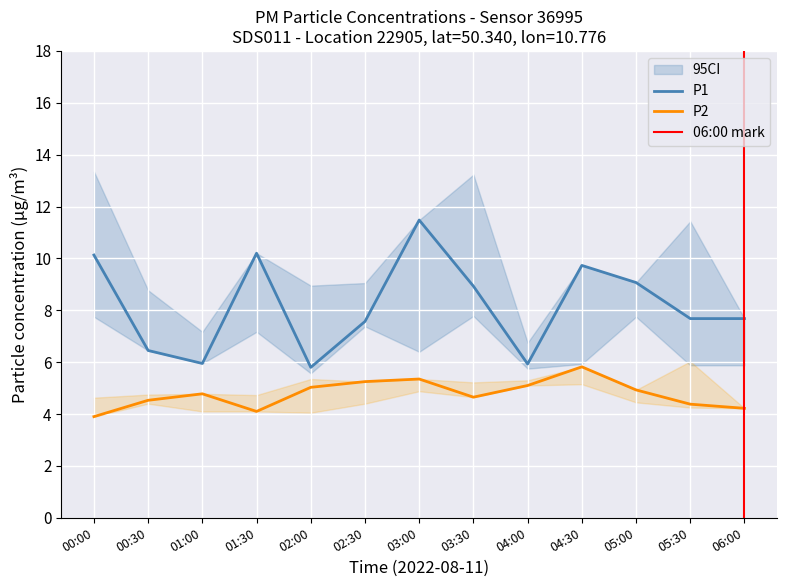

Reading left to right, transcribe all the data shown in this chart.

P1: 00:00=10.1	00:30=6.5	01:00=6.0	01:30=10.2	02:00=5.8	02:30=7.6	03:00=11.5	03:30=8.9	04:00=5.9	04:30=9.7	05:00=9.1	05:30=7.7	06:00=7.7
P2: 00:00=3.9	00:30=4.5	01:00=4.8	01:30=4.1	02:00=5.0	02:30=5.2	03:00=5.3	03:30=4.7	04:00=5.1	04:30=5.8	05:00=4.9	05:30=4.4	06:00=4.2